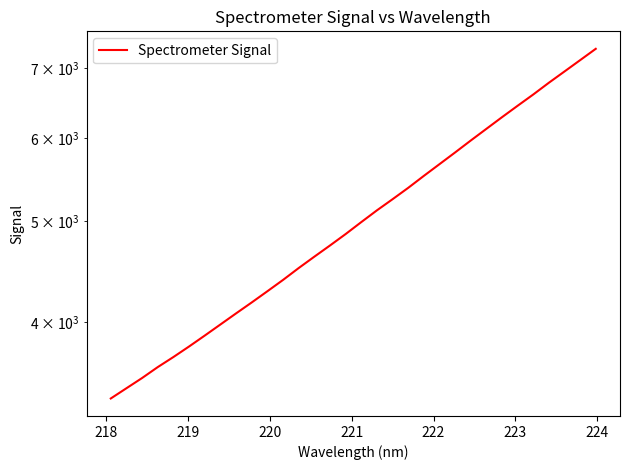

What is the smallest value displayed?

3380.8